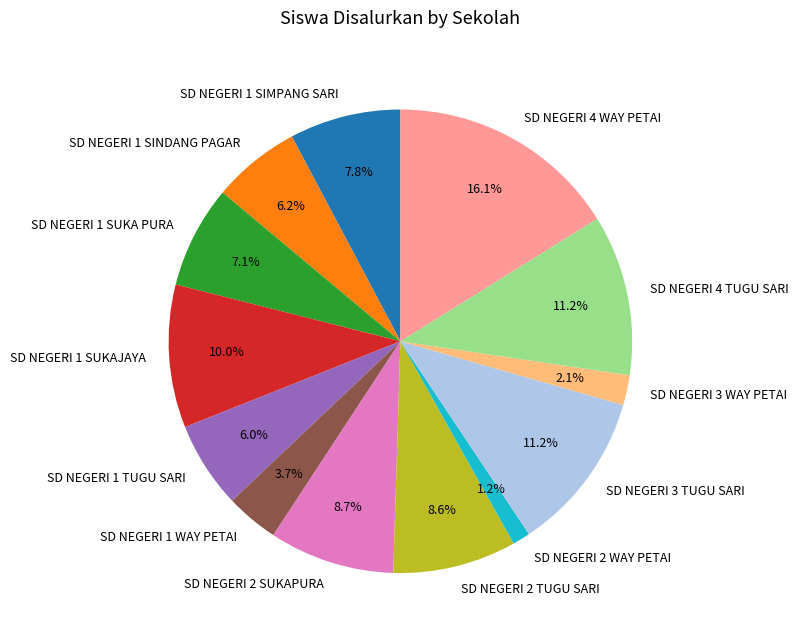

True or false: SD NEGERI 2 SUKAPURA accounts for 1% of the total.

False